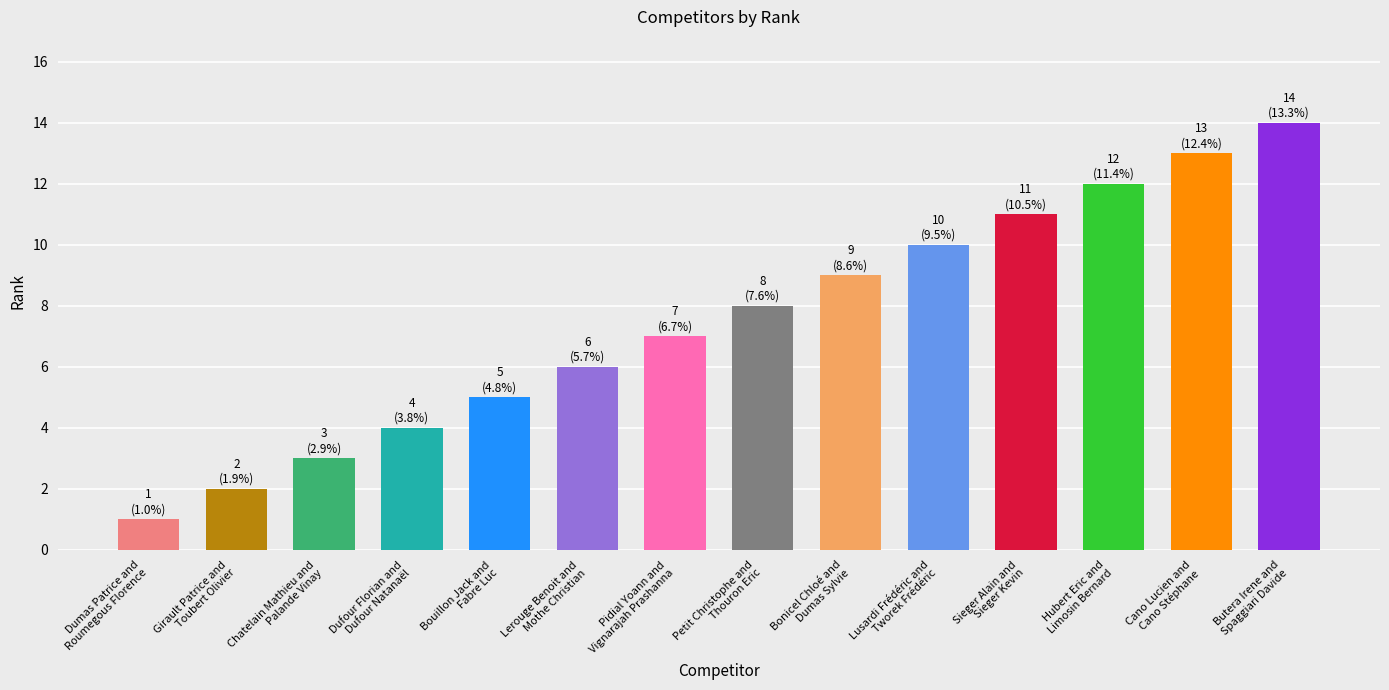

Reading left to right, what are all the values shown in this chart?

1	2	3	4	5	6	7	8	9	10	11	12	13	14